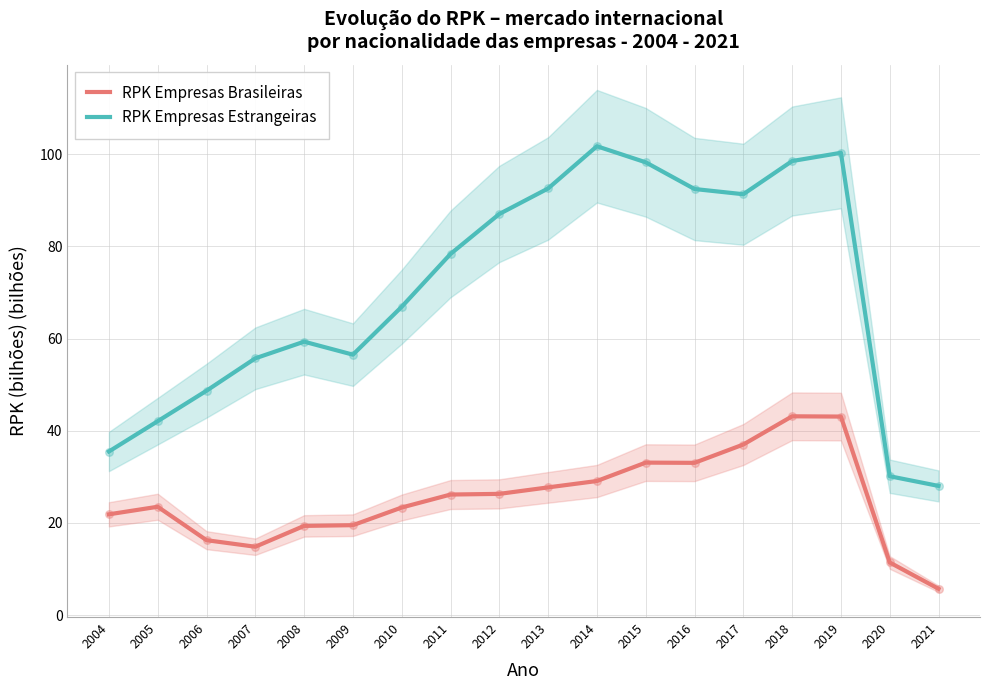

Which series has the largest total across all categories?

RPK Empresas Estrangeiras